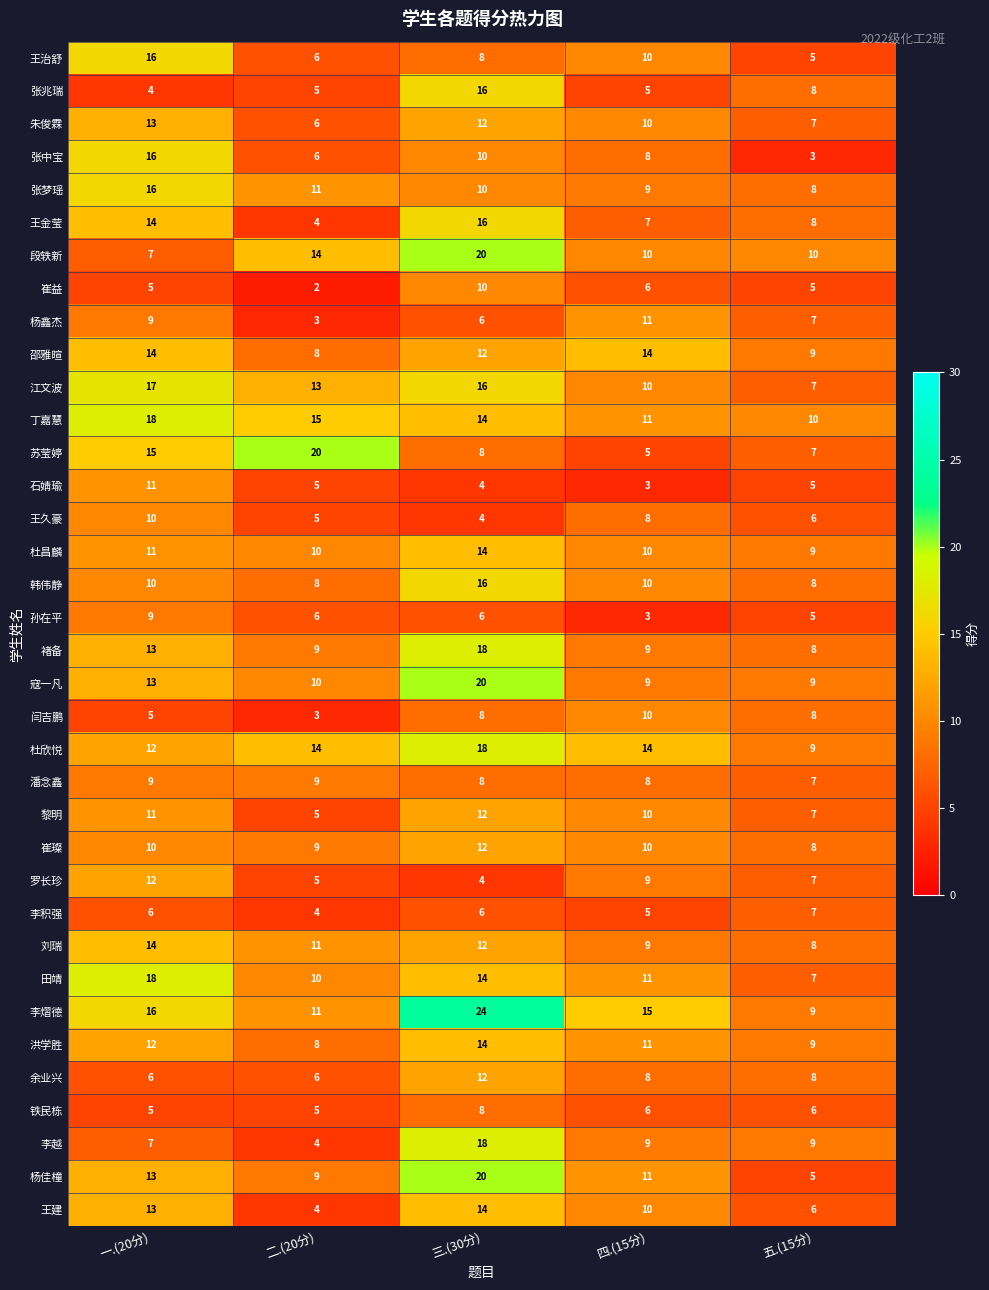

What is the sum of all 刘瑞 values?

54